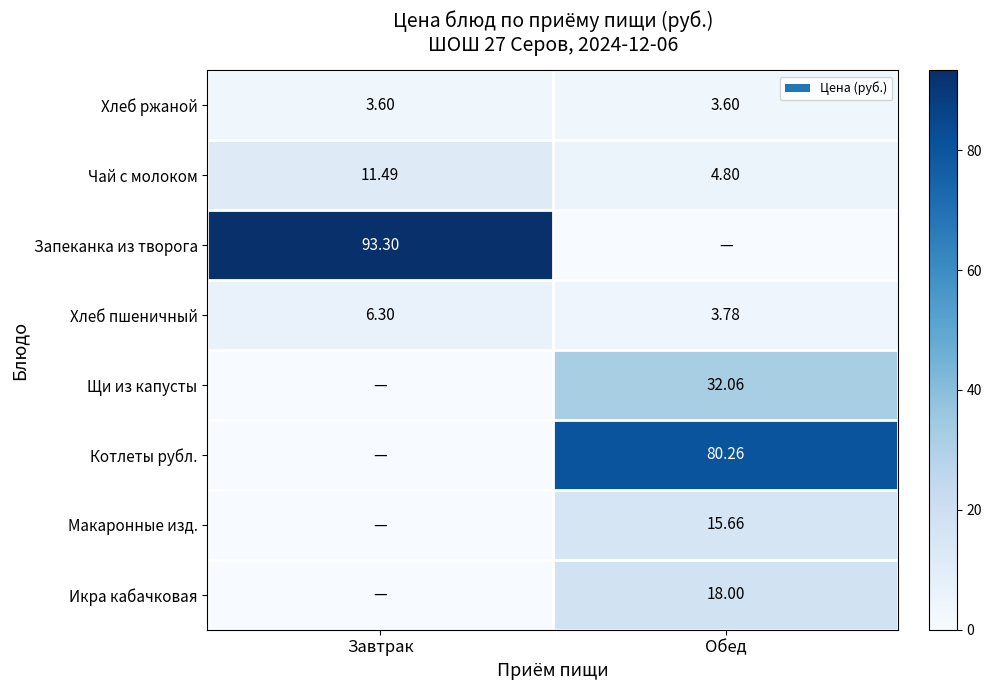

Is the value of Котлеты рубл. at Обед greater than the value of Чай с молоком at Завтрак?

Yes